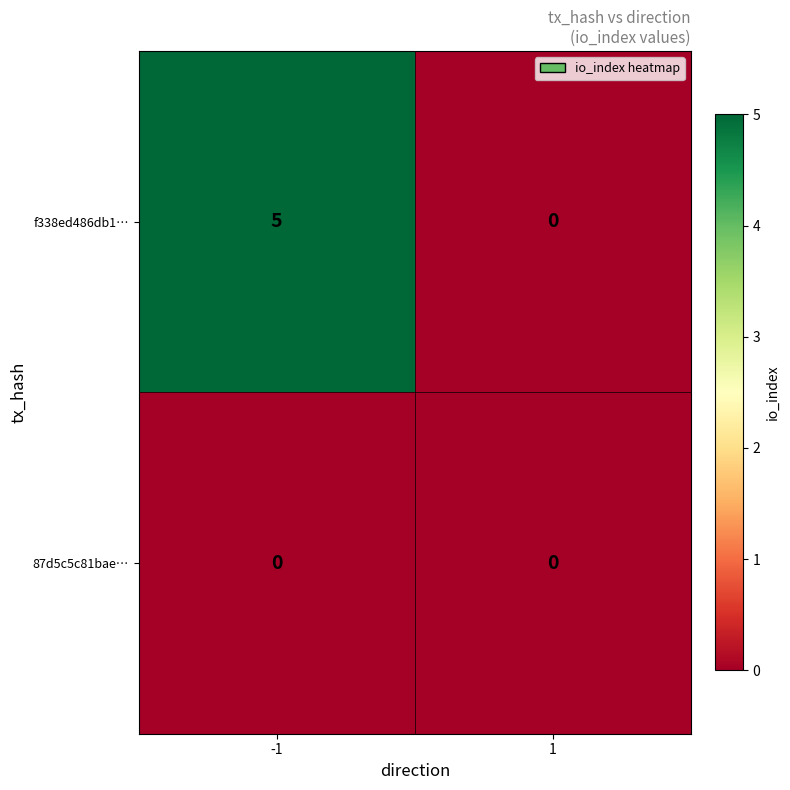

Reading left to right, transcribe all the data shown in this chart.

f338ed486db1…: -1=5	1=0
87d5c5c81bae…: -1=0	1=0